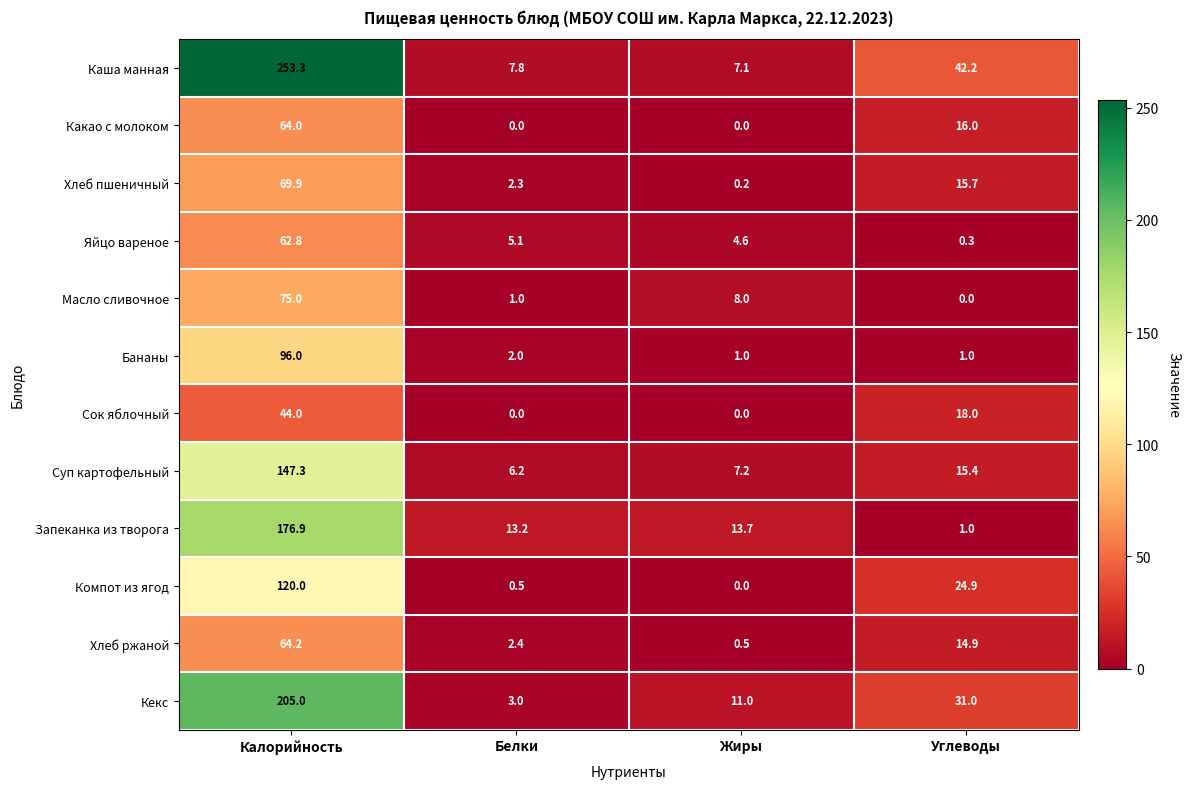

What is the average value of the Кекс series?

62.5